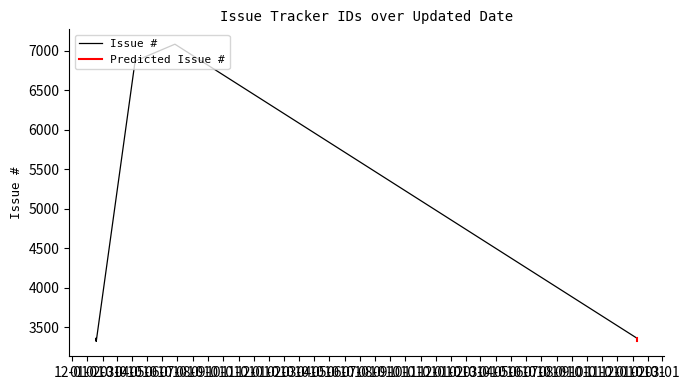

List the labels in order of value, largest first.

2015-06-26, 2015-04-07, 2018-01-09, 2018-01-09, 2018-01-09, 2015-01-19, 2015-01-19, 2018-01-09, 2015-01-19, 2018-01-09, 2018-01-09, 2018-01-09, 2018-01-09, 2018-01-09, 2018-01-09, 2018-01-09, 2018-01-09, 2015-01-19, 2018-01-09, 2018-01-09, 2018-01-09, 2018-01-09, 2015-01-19, 2018-01-09